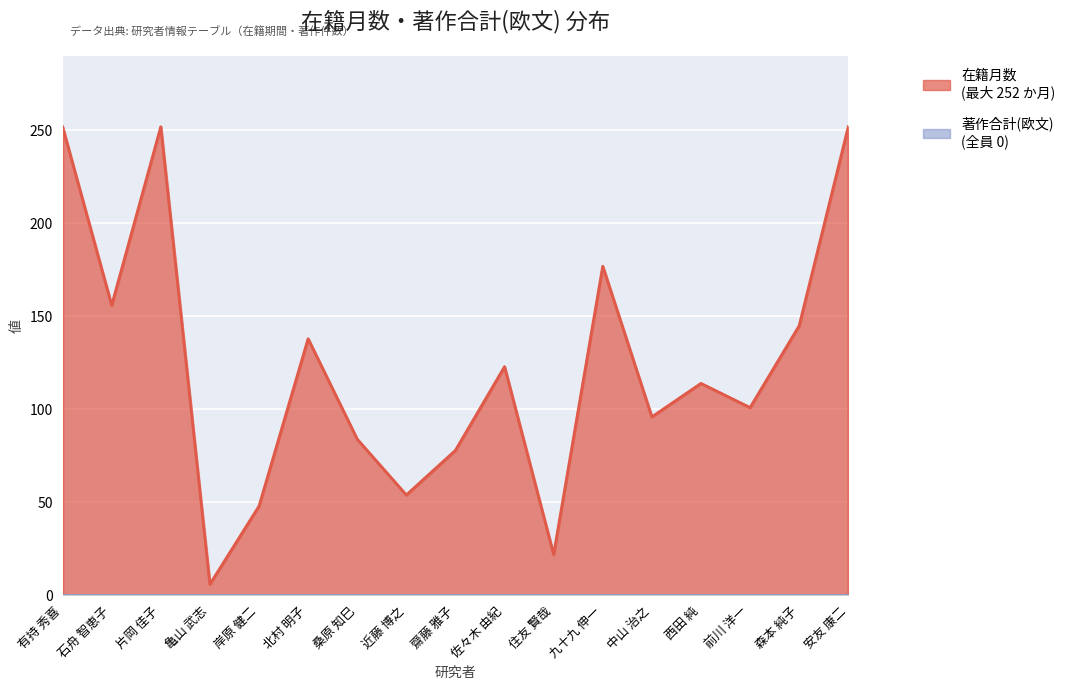

True or false: there are more than 2 points higher than both neighbors.

True